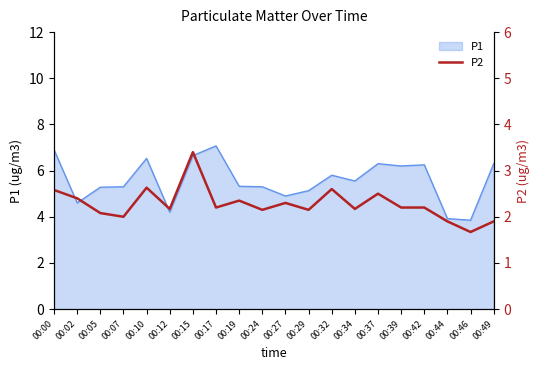

Is it true that P1 equals 6.3 at 00:49?

True